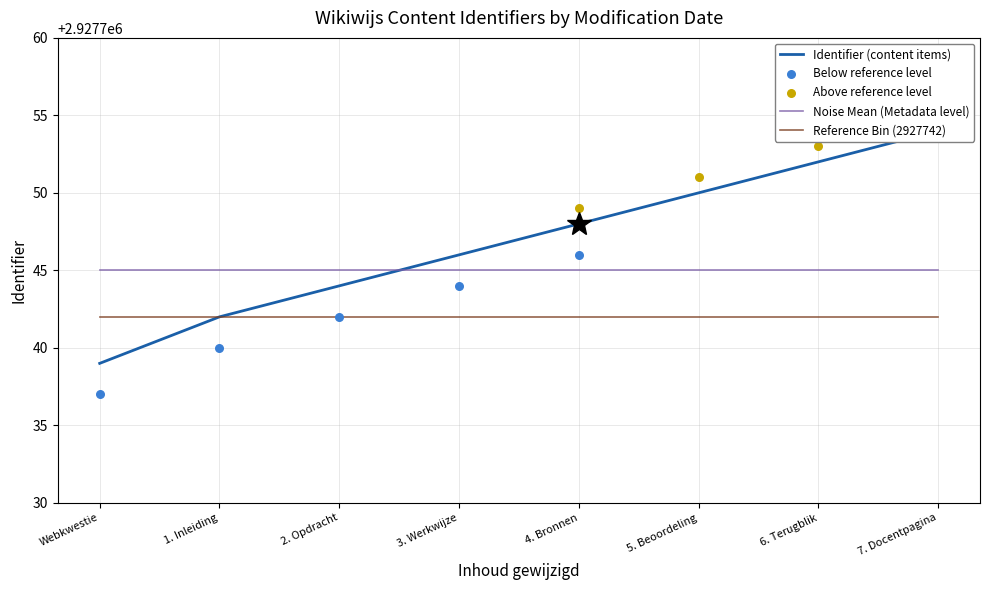

What is the maximum value for Noise Mean (Metadata level)?

2927745